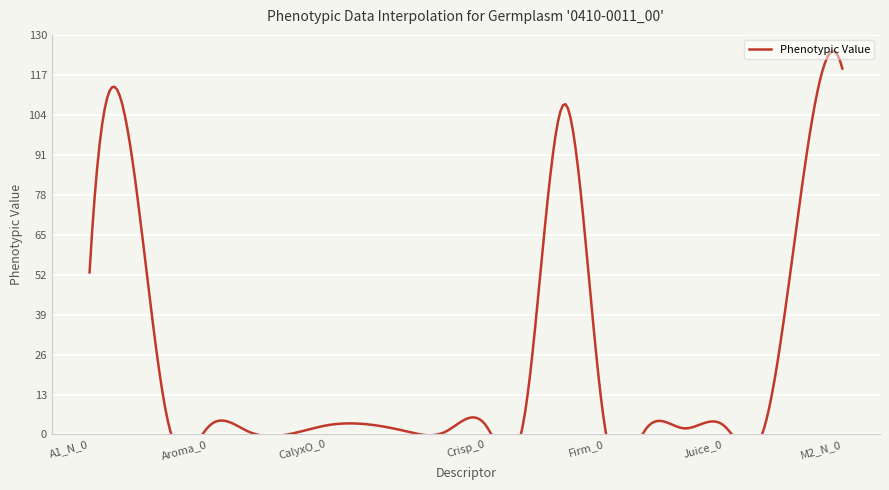

What is the change in value from A2_N_0 to GrndCol_0?

-94.1